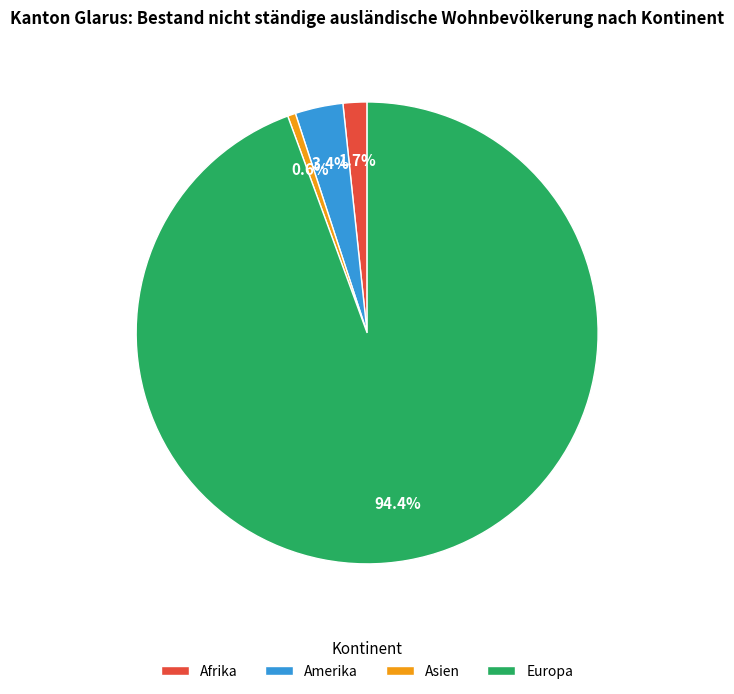

Which has a higher value, Afrika or Amerika?

Amerika